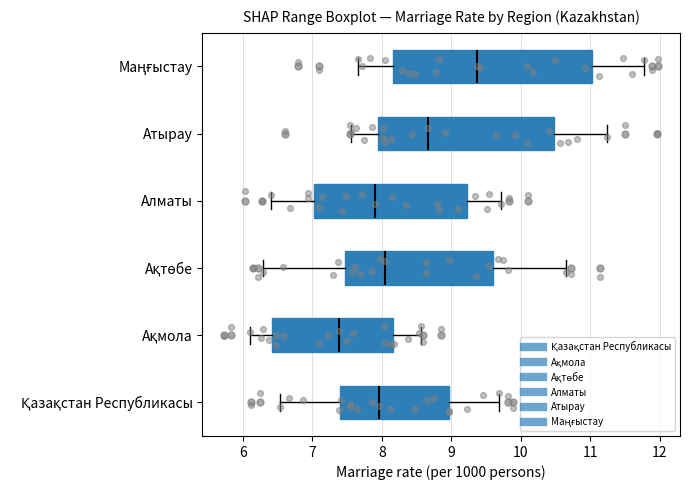

Reading bottom to top, transcribe this box plot: for each box, give where its median line is, the range the box spans, and where its two whiskers end, as read against the x-axis. The values are not printed on the chart, so give them approximately, as read against the axis.

Қазақстан Республикасы: median 8.0, box 7.4 to 9.0, whiskers 6.5 to 9.7
Ақмола: median 7.4, box 6.4 to 8.2, whiskers 6.1 to 8.6
Ақтөбе: median 8.1, box 7.5 to 9.6, whiskers 6.3 to 10.7
Алматы: median 7.9, box 7.0 to 9.2, whiskers 6.4 to 9.7
Атырау: median 8.7, box 7.9 to 10.5, whiskers 7.6 to 11.2
Маңғыстау: median 9.4, box 8.2 to 11.0, whiskers 7.7 to 11.8